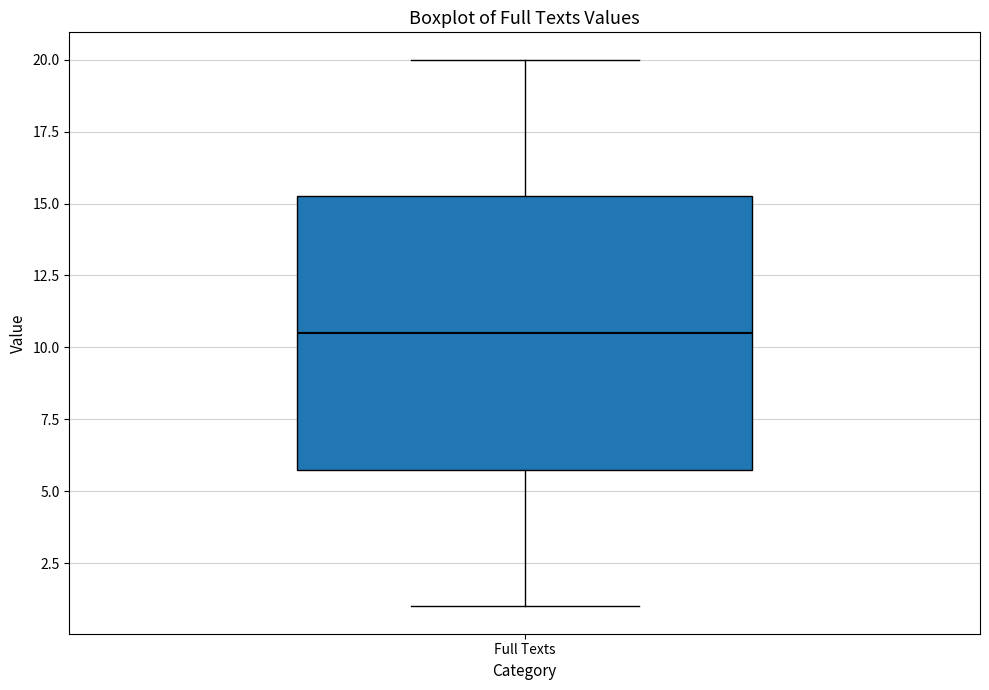

Where does the upper whisker of the box for Full Texts end on the y-axis? The values are not printed on the chart, so give them approximately, as read against the axis.

20.0